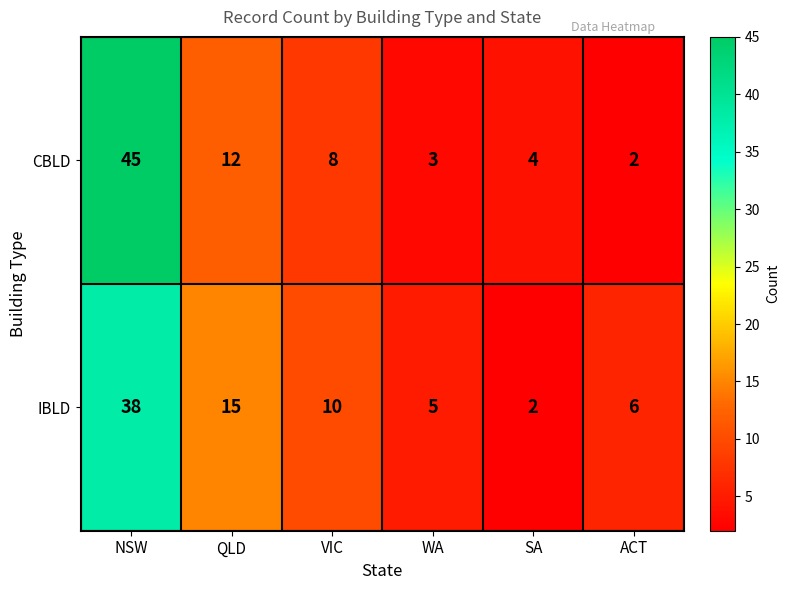

The value of CBLD at WA is 3. True or false?

True